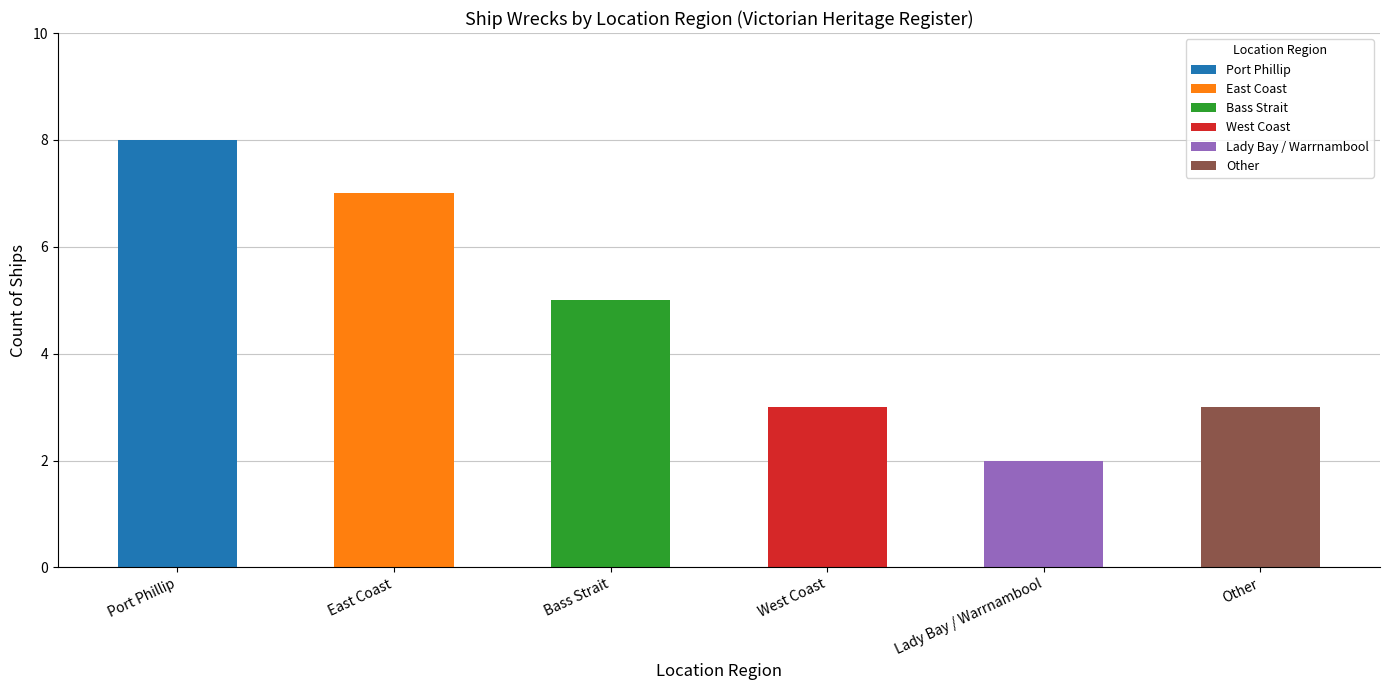

What position from the right is Bass Strait?

4